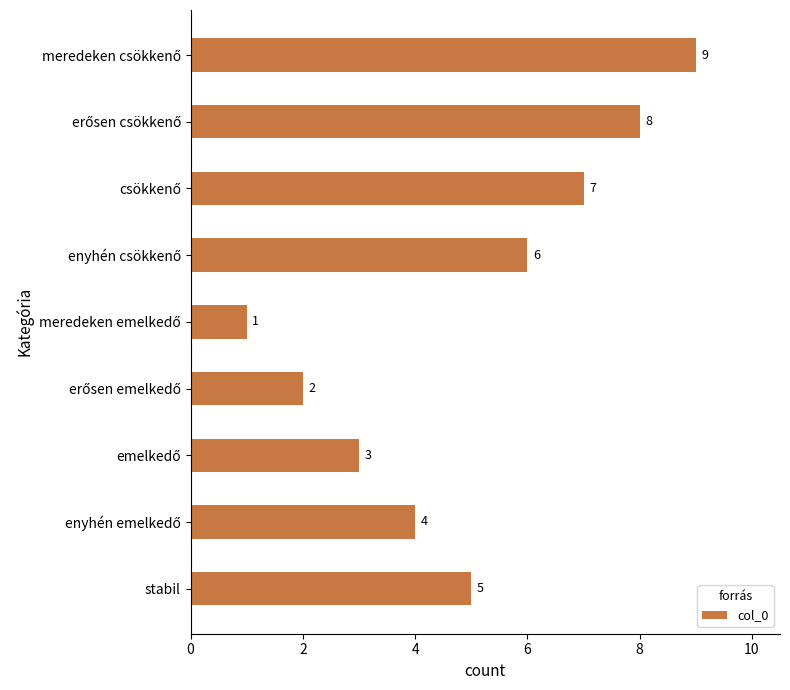

How many values are between 3 and 7?

5